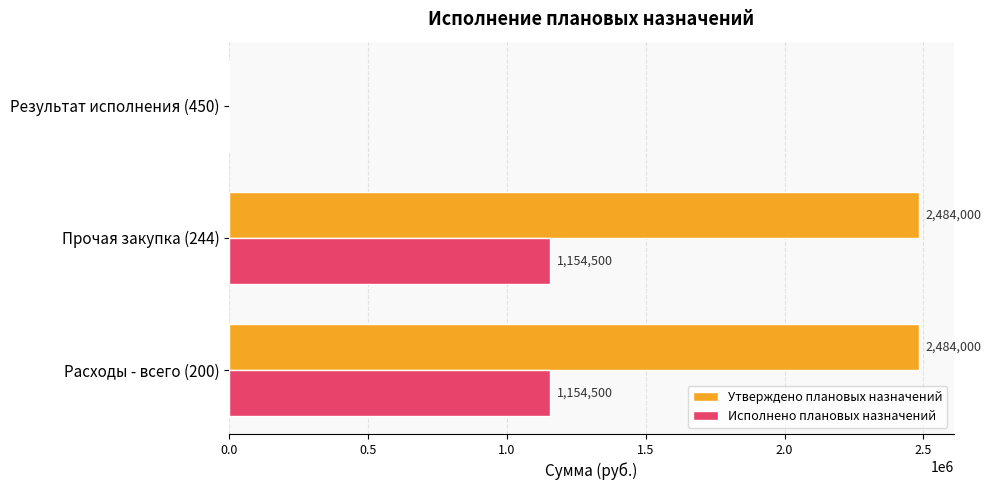

Between Прочая закупка (244) and Результат исполнения (450), which series saw the biggest shift?

Утверждено плановых назначений